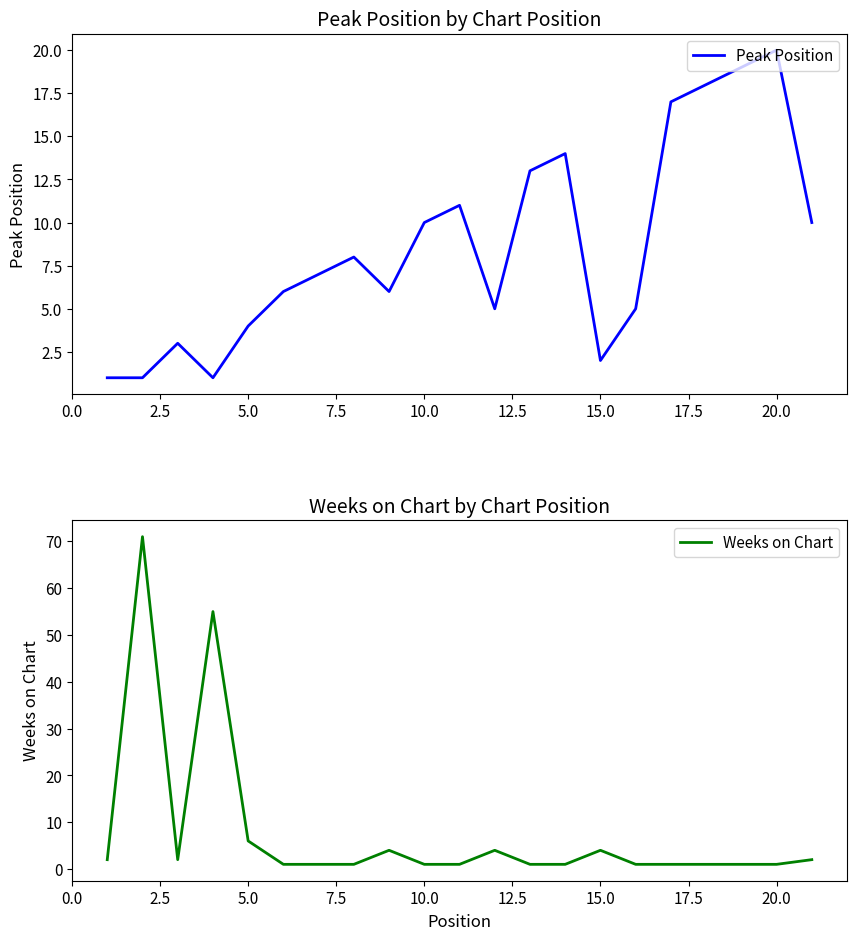

What is the difference between the maximum and second lowest values in the Peak Position series?

19